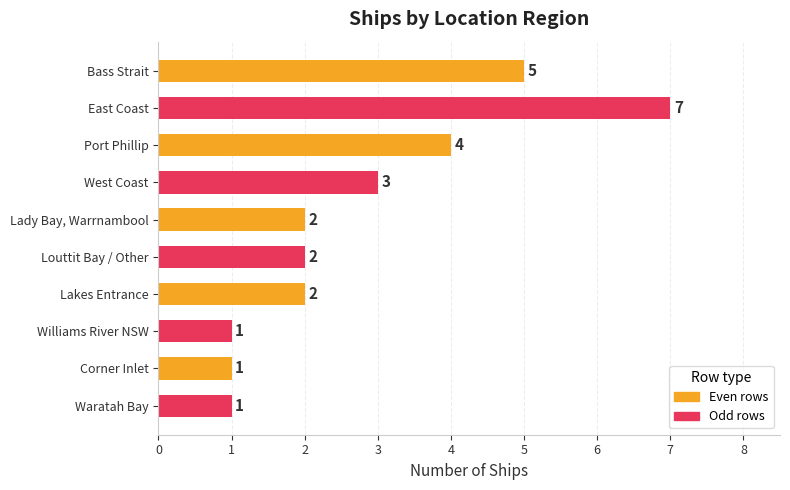

What position from the bottom is Louttit Bay / Other?

5